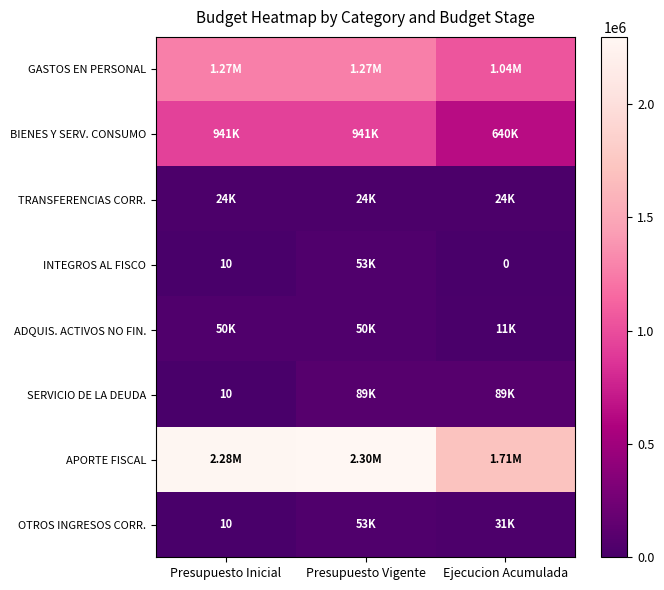

At which category is the sum across all series the highest?

Presupuesto Vigente